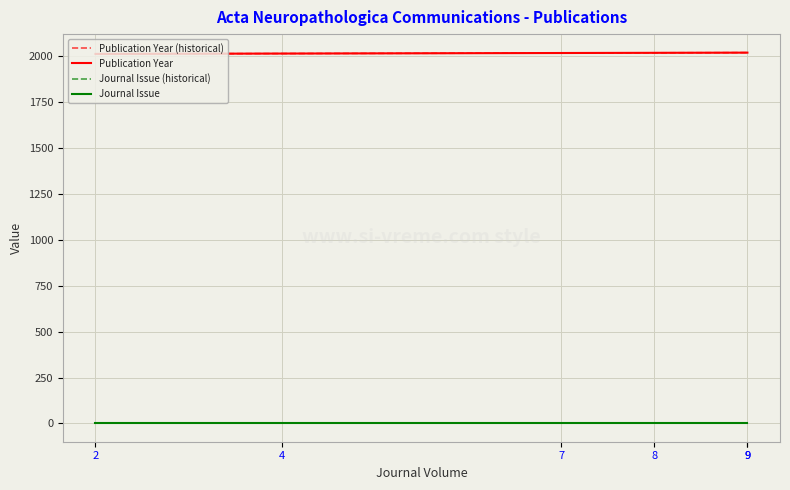

Rank the series at 9 from lowest to highest value.

Journal Issue (historical), Journal Issue, Publication Year (historical), Publication Year